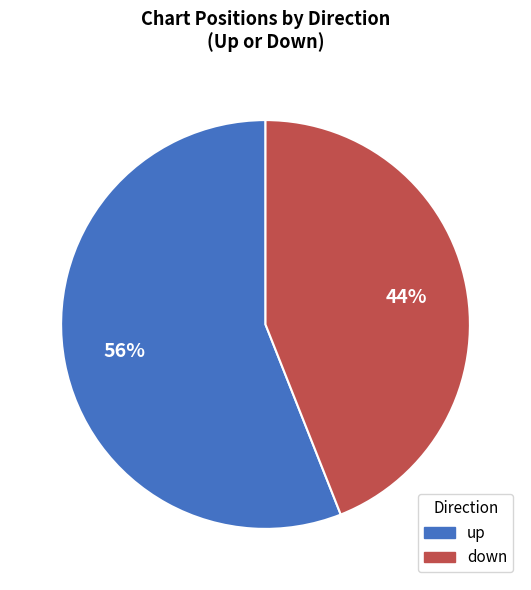

Rank the categories by value from lowest to highest.

down, up